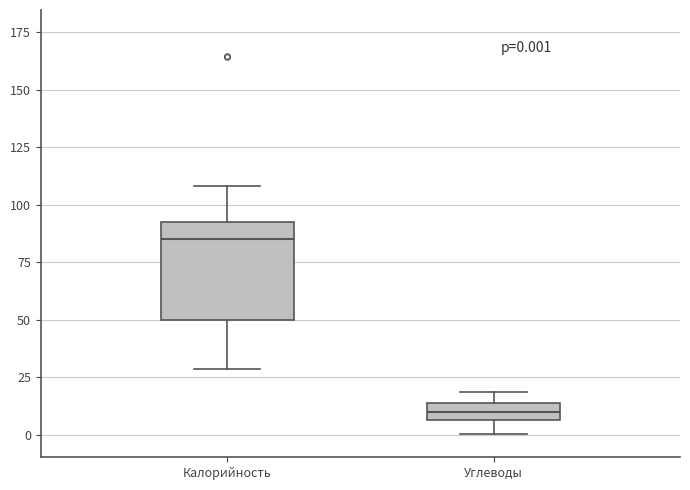

Comparing the boxes themselves (not the whiskers), which one is the tallest?

Калорийность